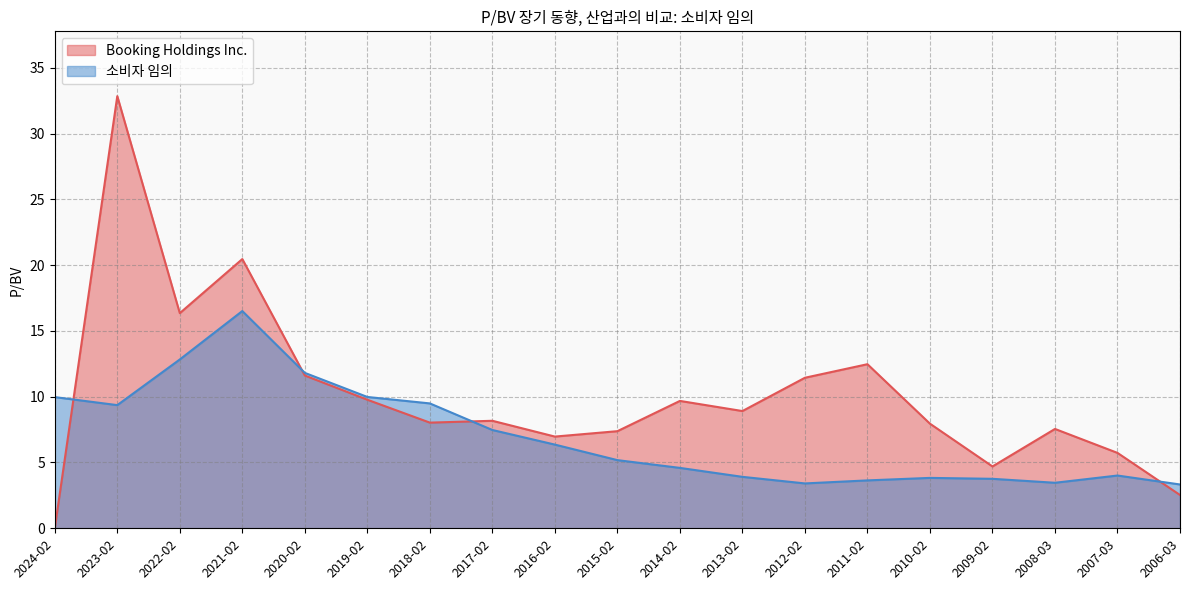

At which label does 소비자 임의 first exceed 5?

2024-02